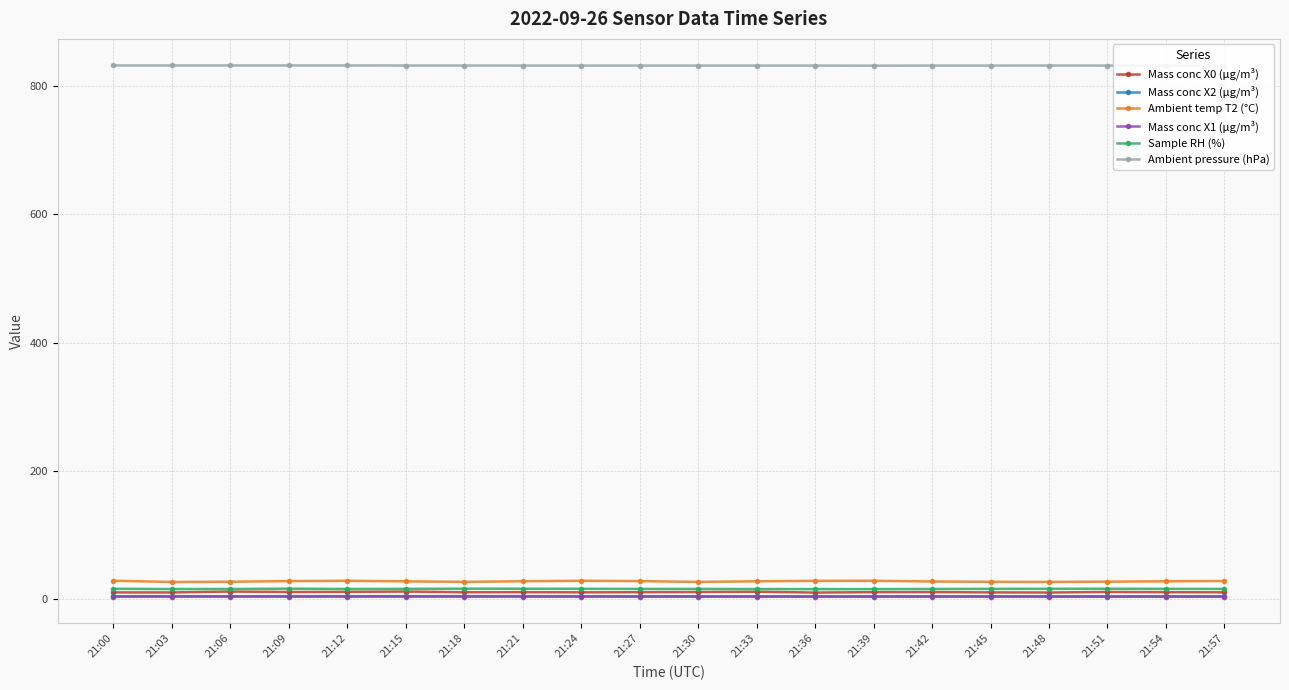

The Mass conc X1 (μg/m³) series shows 3.9 at 21:21. True or false?

True